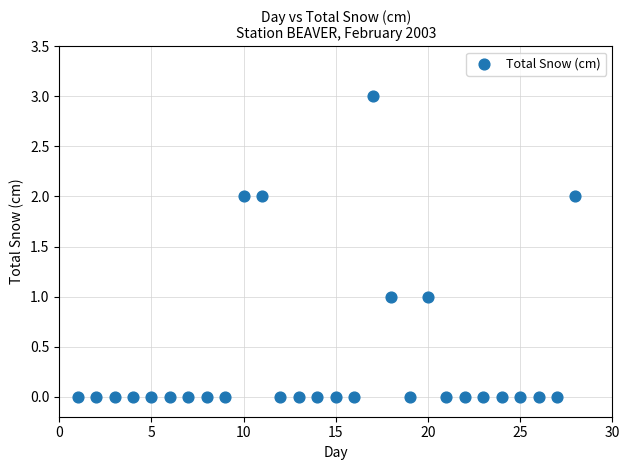

What is the range of X values (max minus min)?

27